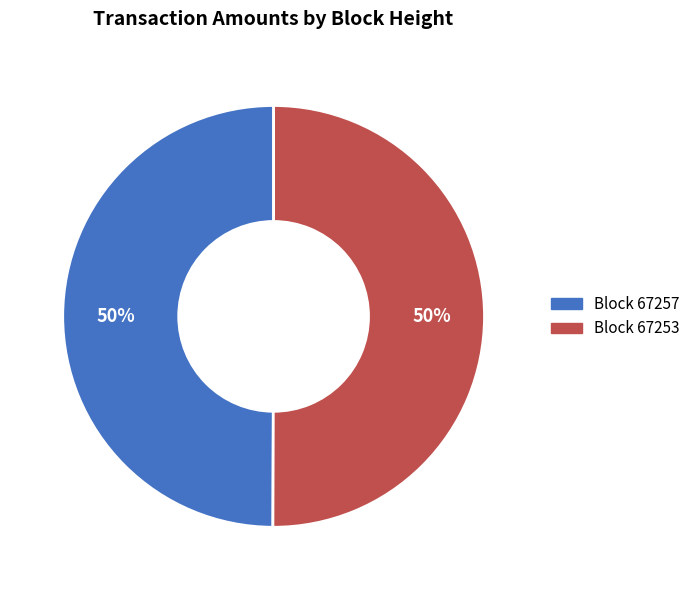

To the nearest percent, what is the average slice percentage?

50%